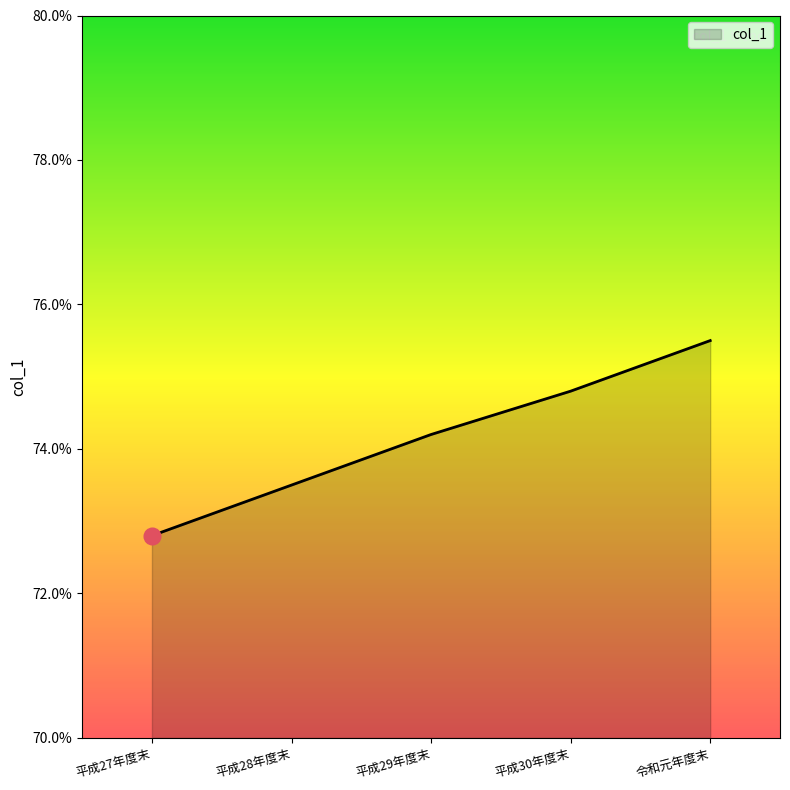

What position from the left is 令和元年度末?

5